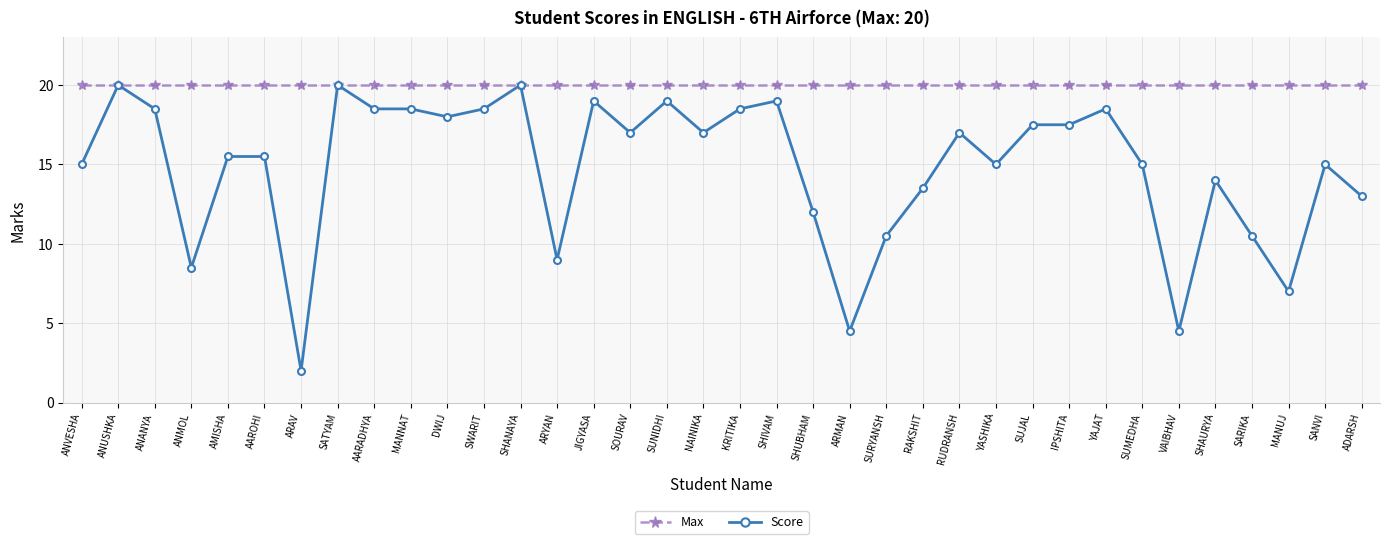

Rank the series by their average value, from lowest to highest.

Score, Max